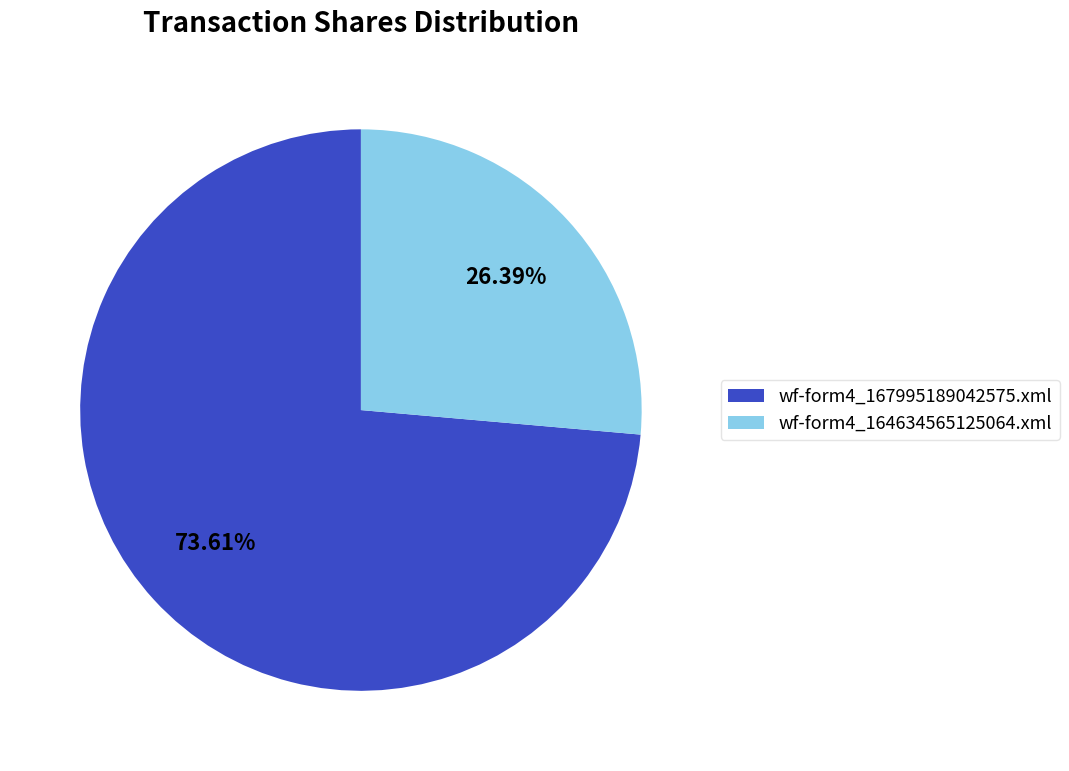

How many slices are in this pie chart?

2